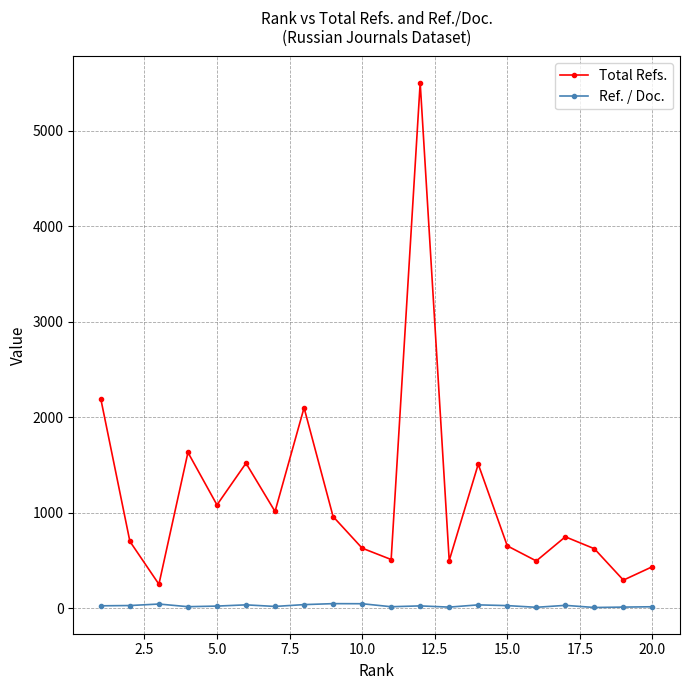

What are all the series names shown in the legend?

Total Refs., Ref. / Doc.